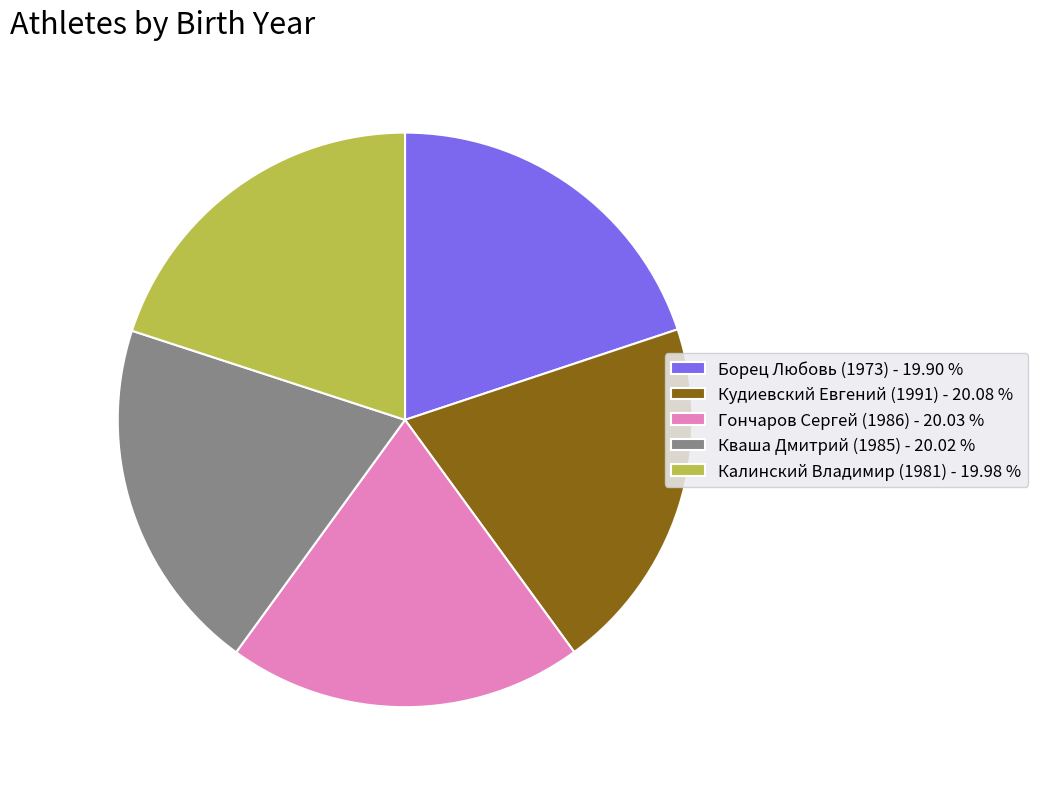

Approximately how many times larger is the value at Калинский Владимир (1981) - 19.98 % compared to Борец Любовь (1973) - 19.90 %?

1.0